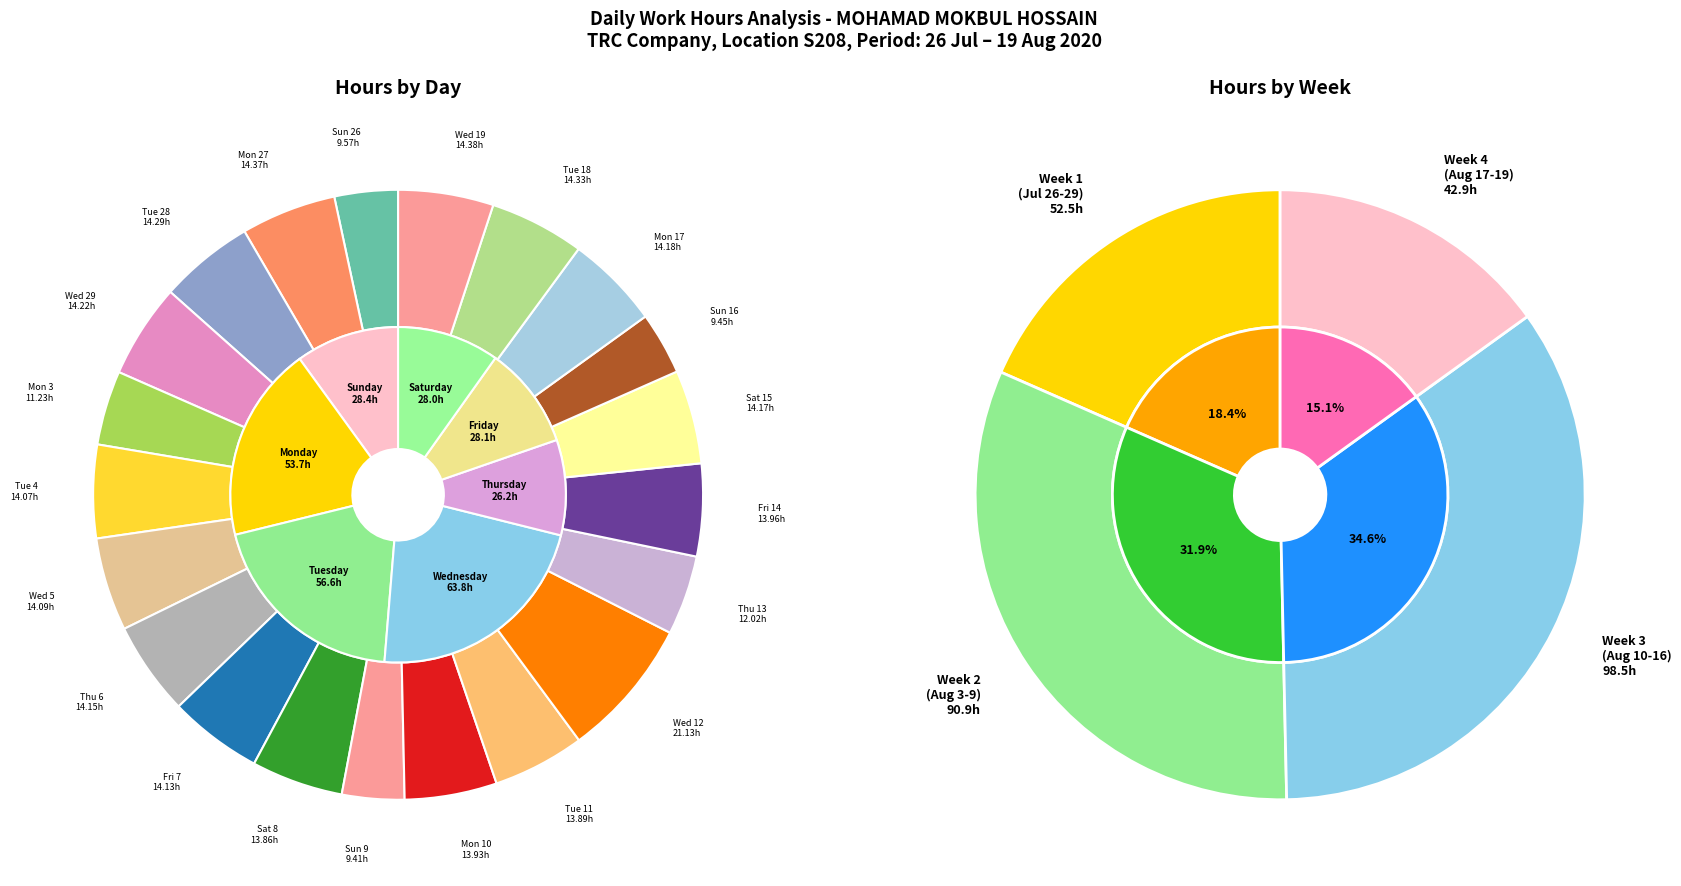

What percentage is the Wed 19 slice, to the nearest percent?

5%